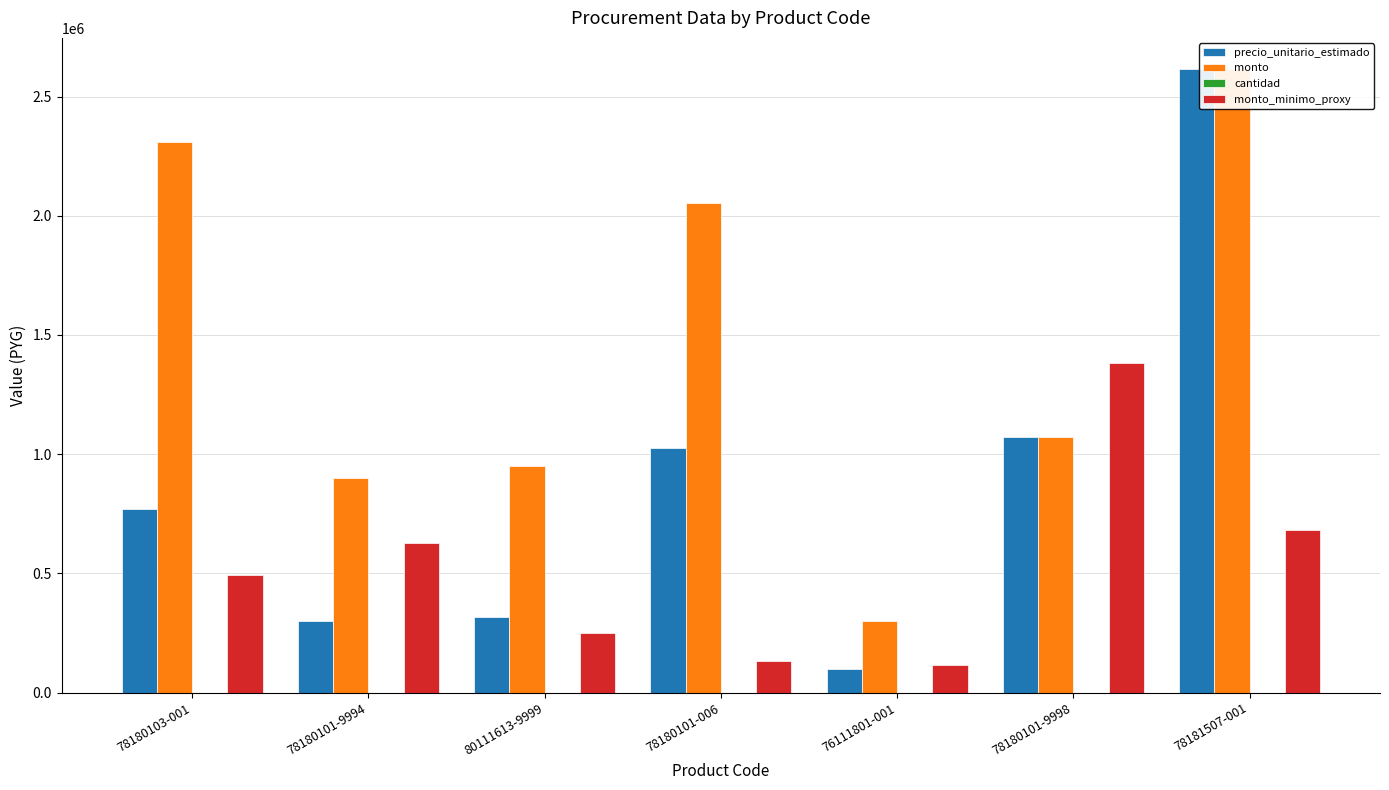

Reading left to right, what are all the values shown in this chart?

precio_unitario_estimado: 78180103-001=770311	78180101-9994=300333	80111613-9999=316900	78180101-006=1027055	76111801-001=100111	78180101-9998=1074055	78181507-001=2615555
monto: 78180103-001=2310933	78180101-9994=900999	80111613-9999=950700	78180101-006=2054110	76111801-001=300333	78180101-9998=1074055	78181507-001=2615555
cantidad: 78180103-001=3	78180101-9994=3	80111613-9999=3	78180101-006=2	76111801-001=3	78180101-9998=1	78181507-001=1
monto_minimo_proxy: 78180103-001=492582	78180101-9994=628551	80111613-9999=250117	78180101-006=130167	76111801-001=116822	78180101-9998=1382222	78181507-001=680333